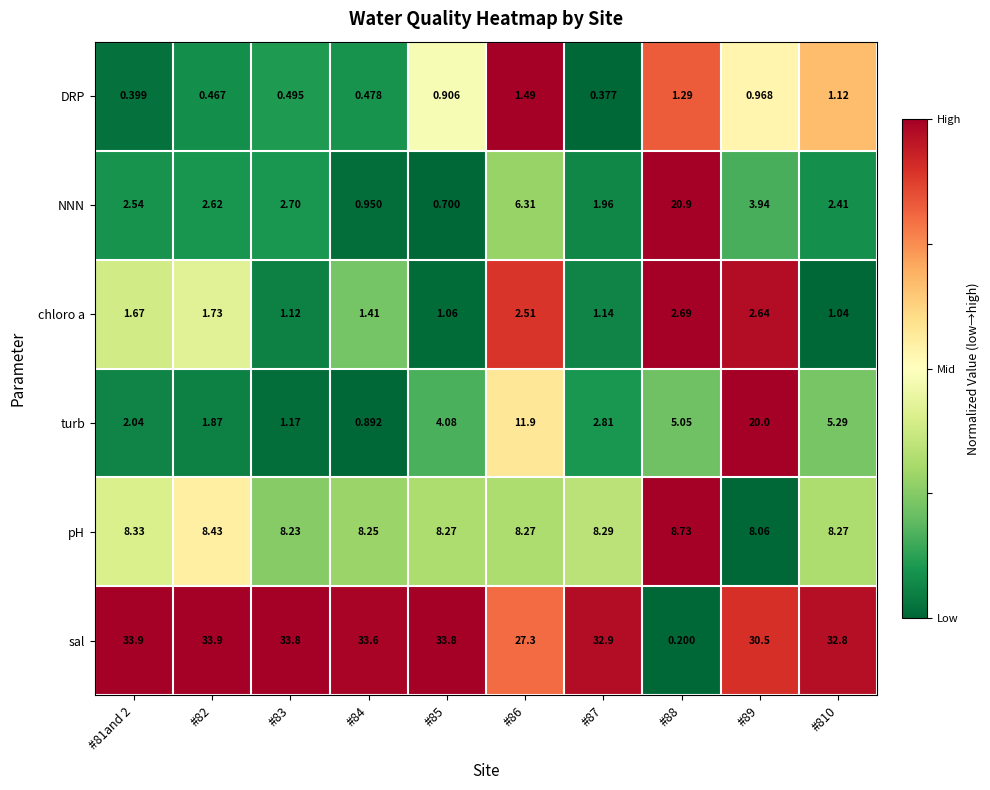

Rank the series by their maximum value, from highest to lowest.

sal, NNN, turb, pH, chloro a, DRP